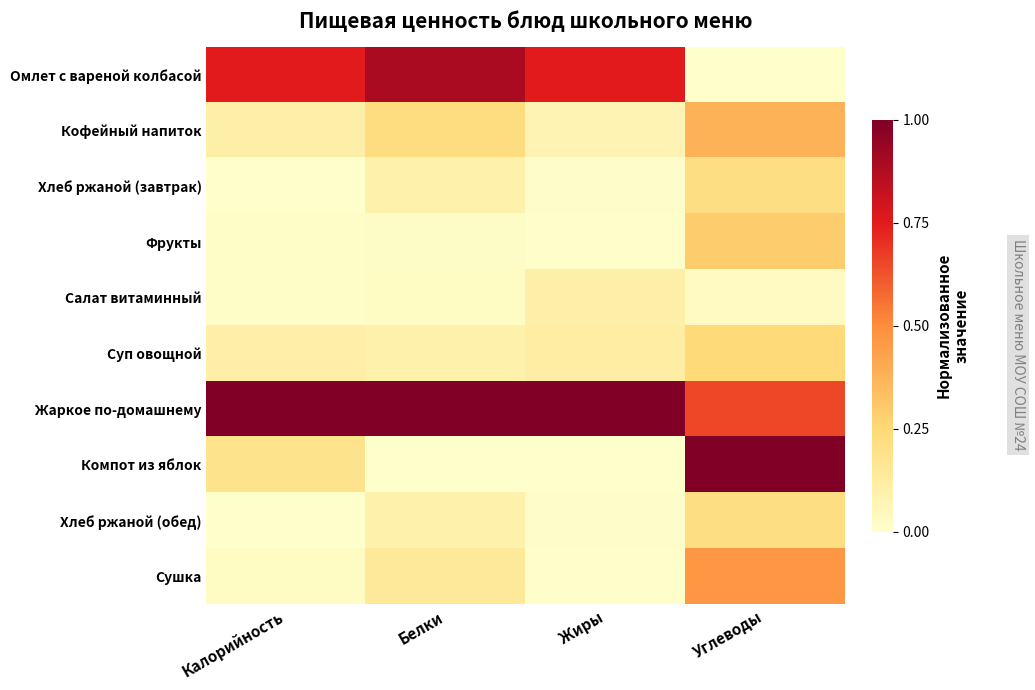

Which has a higher value, Углеводы or Жиры?

Жиры